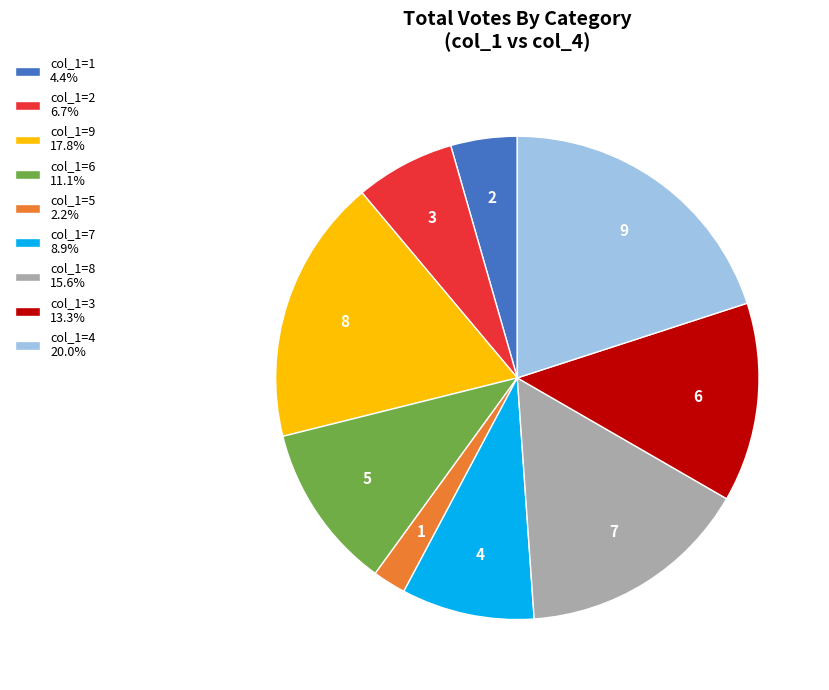

How many slices are in this pie chart?

9